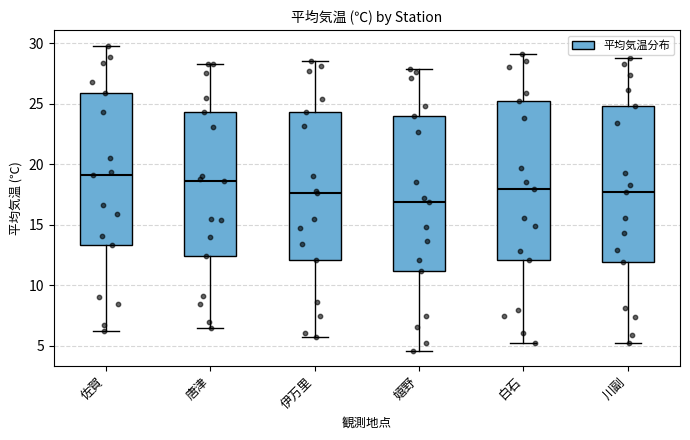

Reading left to right, read every box against the y-axis: the position of its median line, the range the box covers, and the ends of its whiskers. The values are not printed on the chart, so give them approximately, as read against the axis.

佐賀: median 19.0, box 13.5 to 26.0, whiskers 6.0 to 30.0
唐津: median 18.5, box 12.5 to 24.5, whiskers 6.5 to 28.5
伊万里: median 17.5, box 12.0 to 24.5, whiskers 5.5 to 28.5
嬉野: median 17.0, box 11.0 to 24.0, whiskers 4.5 to 28.0
白石: median 18.0, box 12.0 to 25.0, whiskers 5.0 to 29.0
川副: median 17.5, box 12.0 to 25.0, whiskers 5.0 to 29.0